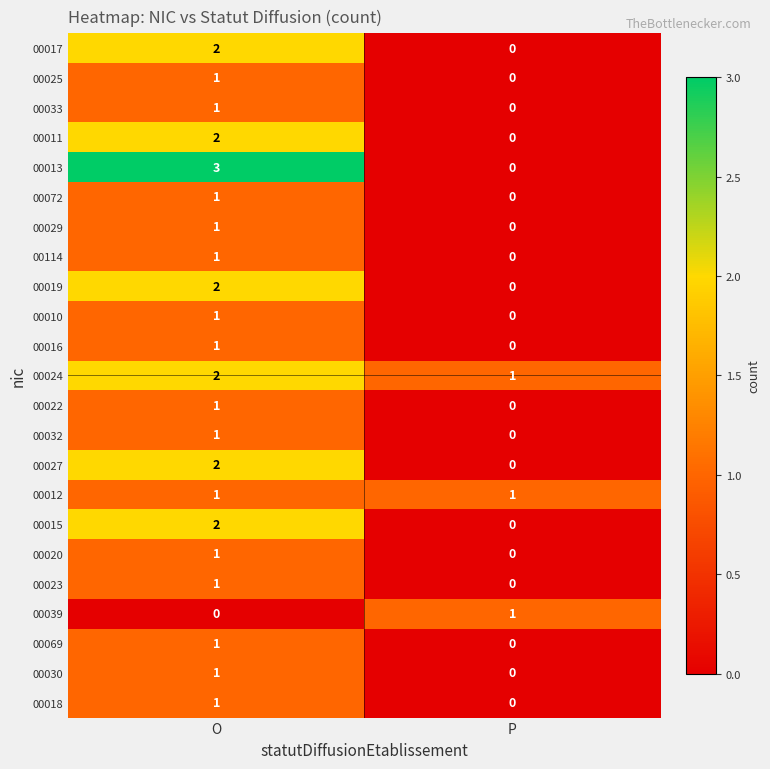

Which series has the largest range (max minus min)?

00013